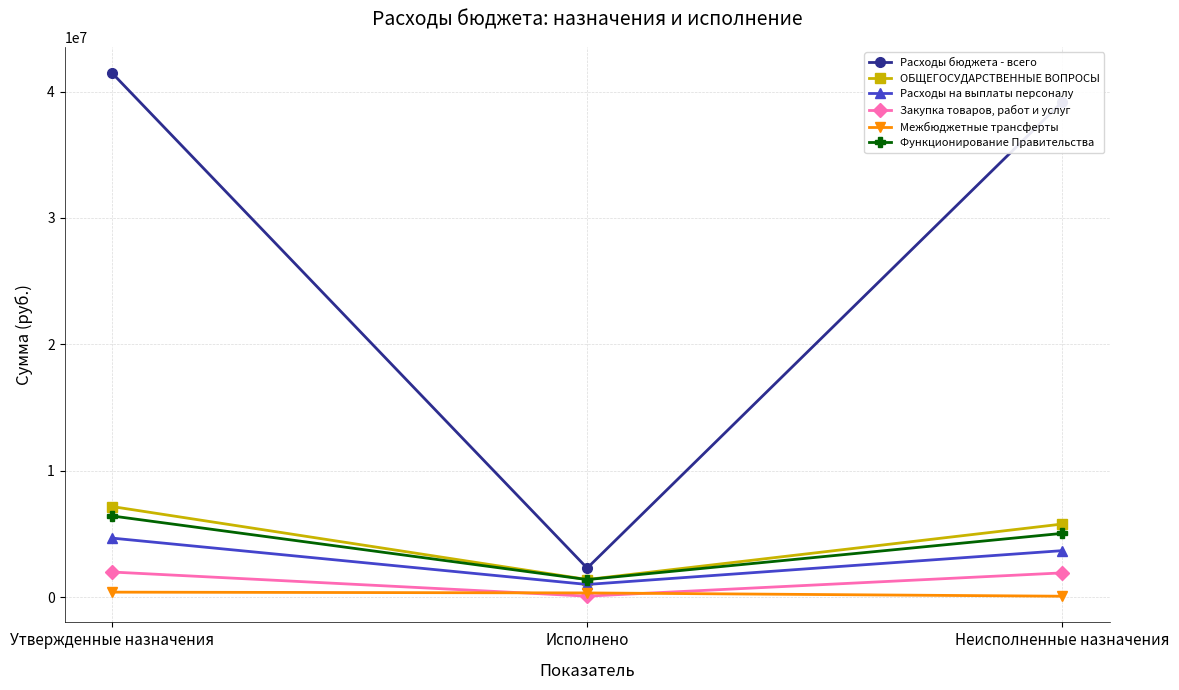

What is the sum of all Закупка товаров, работ и услуг values?

3955619.5